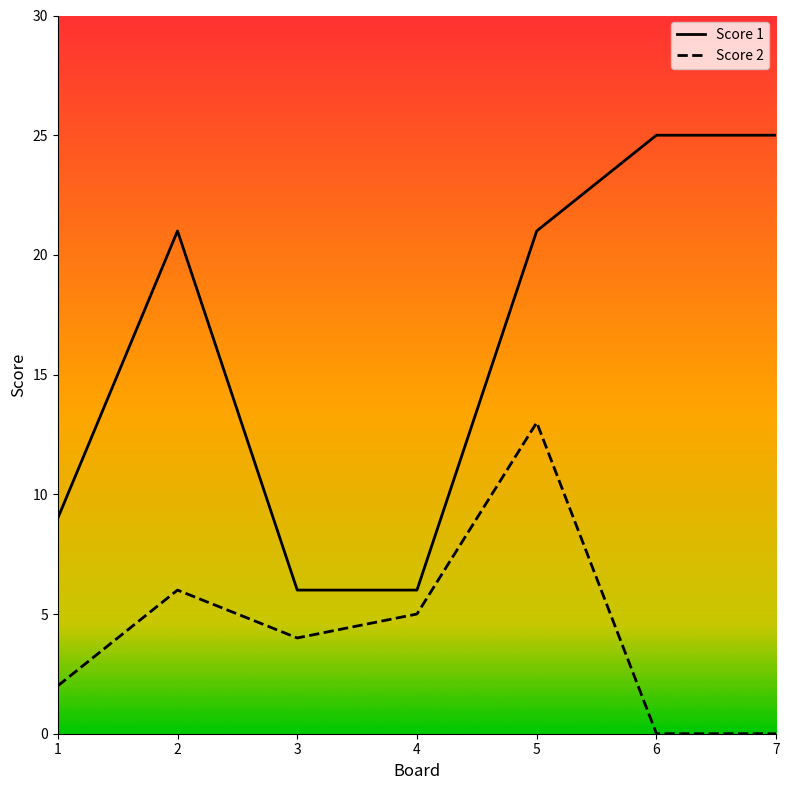

Where is the first local maximum for Score 2?

2